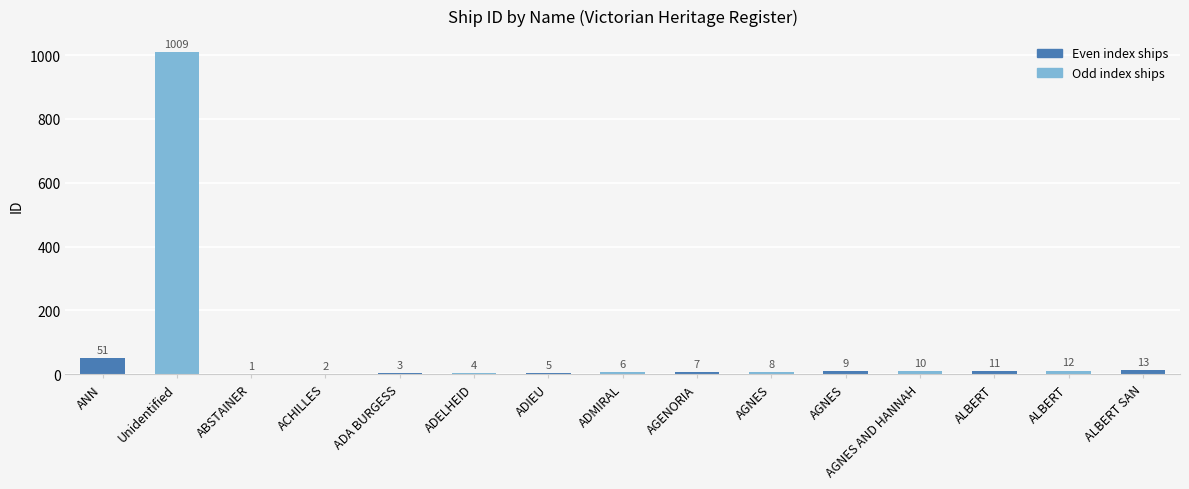

Are the bars horizontal?

No